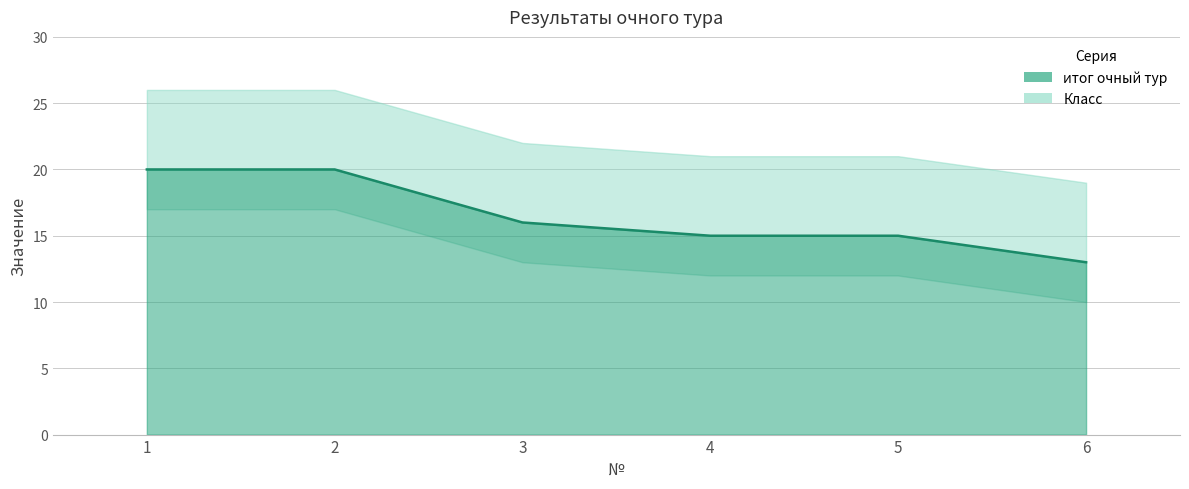

List the labels in order of value, largest first.

1, 2, 3, 4, 5, 6